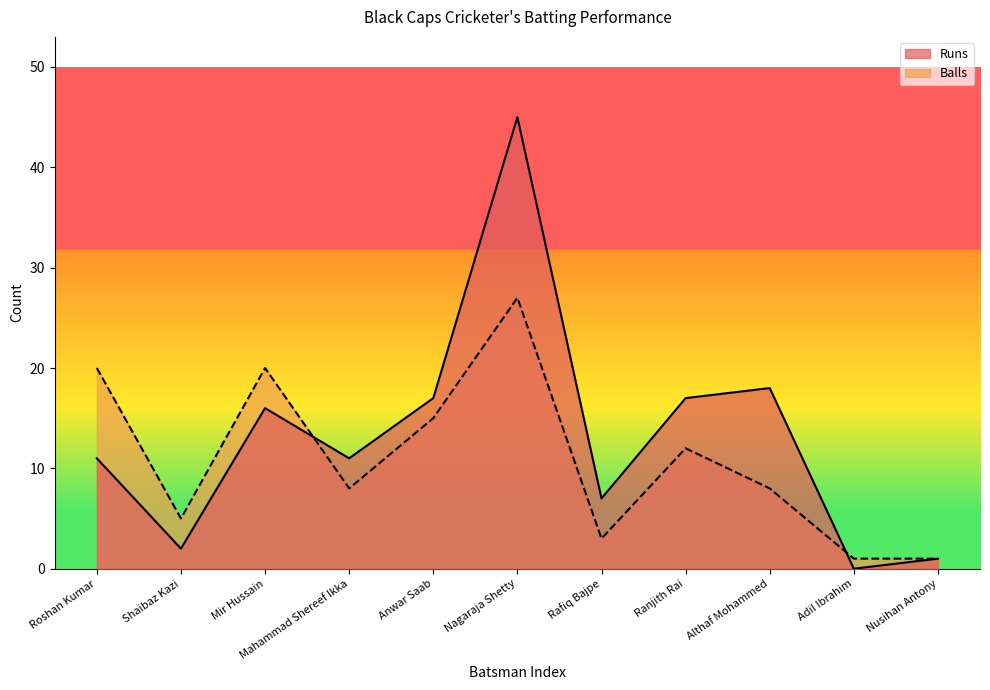

What is the spread (max minus min) of values at Shaibaz Kazi?

3